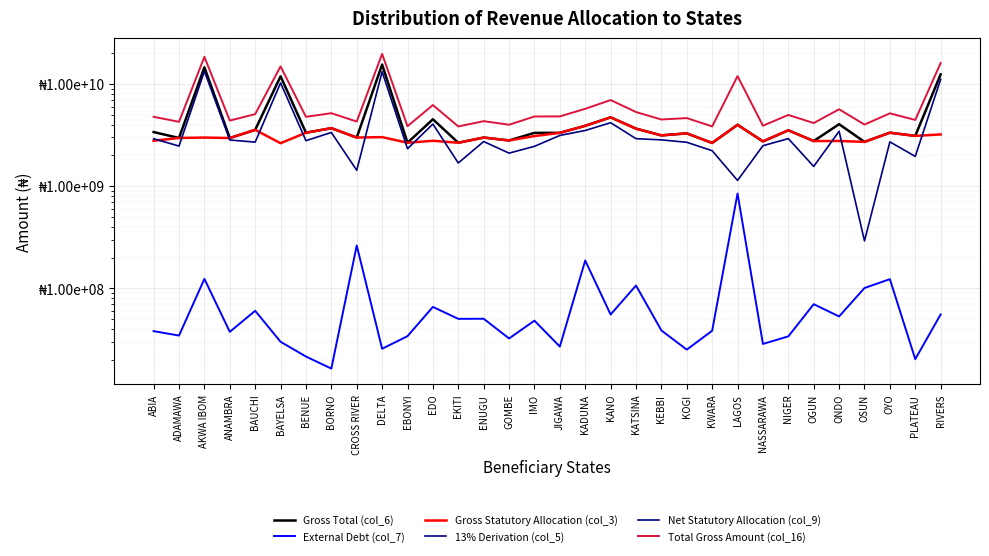

What is the lowest value of the 13% Derivation (col_5) series?

231130231.5